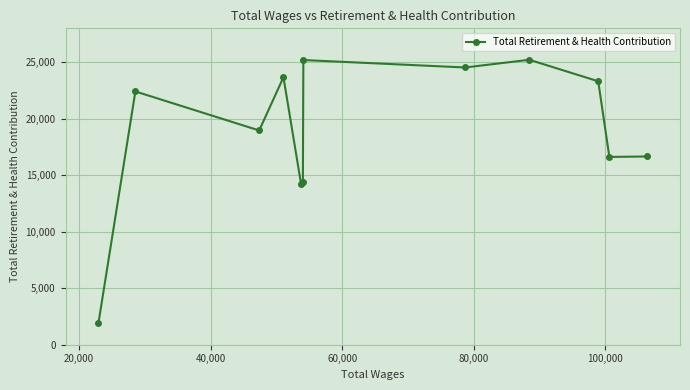

What is the minimum value shown in the chart?

1892